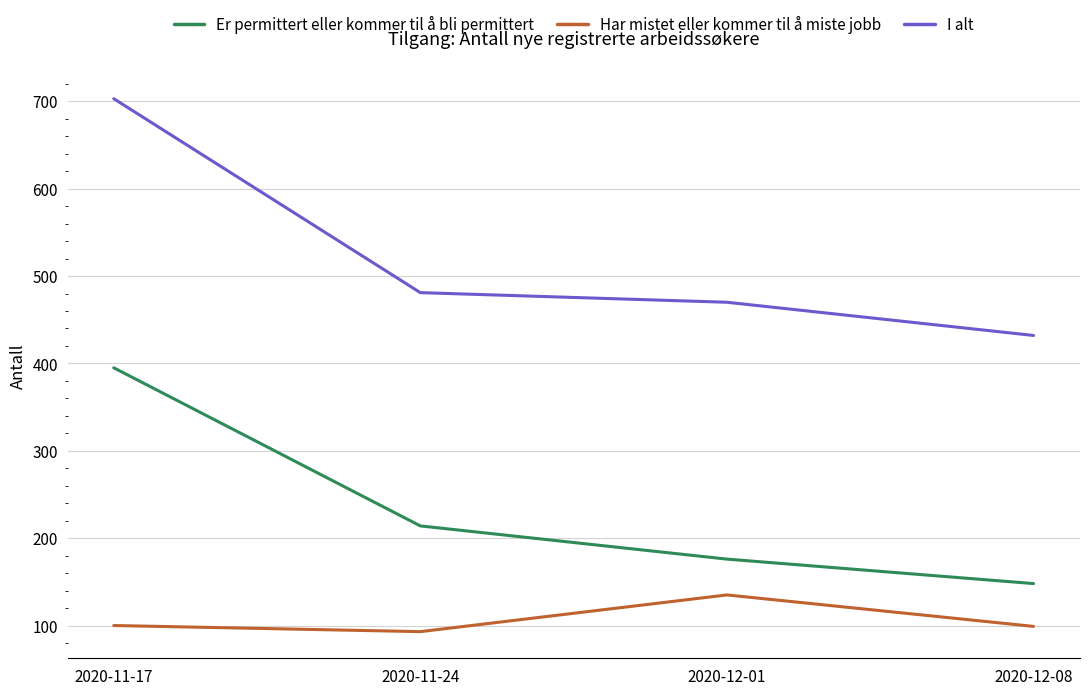

What is the difference between the highest and lowest values at 2020-12-01?

335